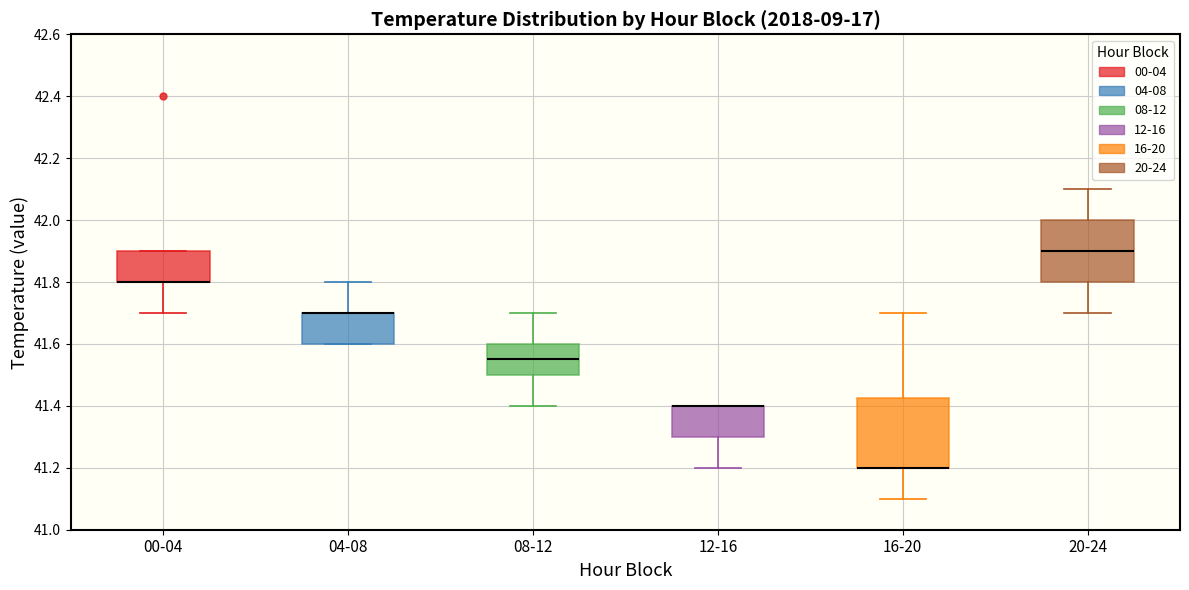

Which box is the tallest, from its lower edge to its upper edge?

16-20